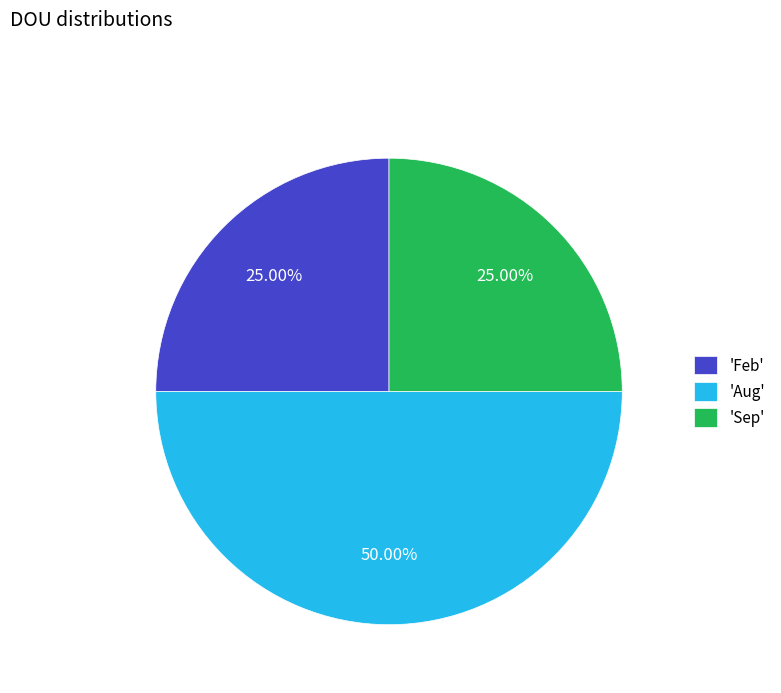

Does 'Feb' represent more than half of the total?

No